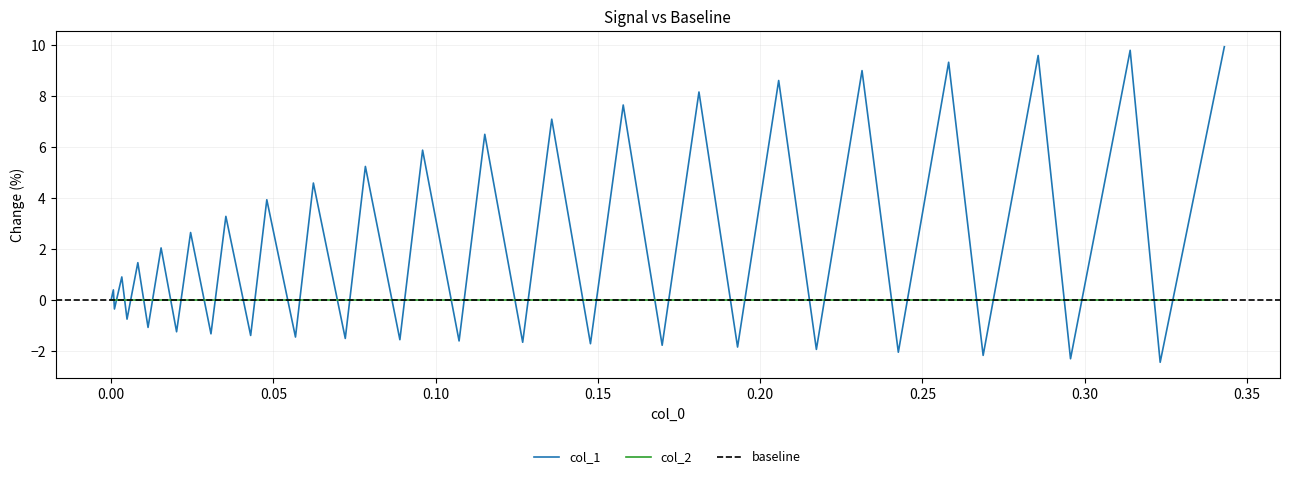

What is the difference between the second highest and second lowest values?

12.1